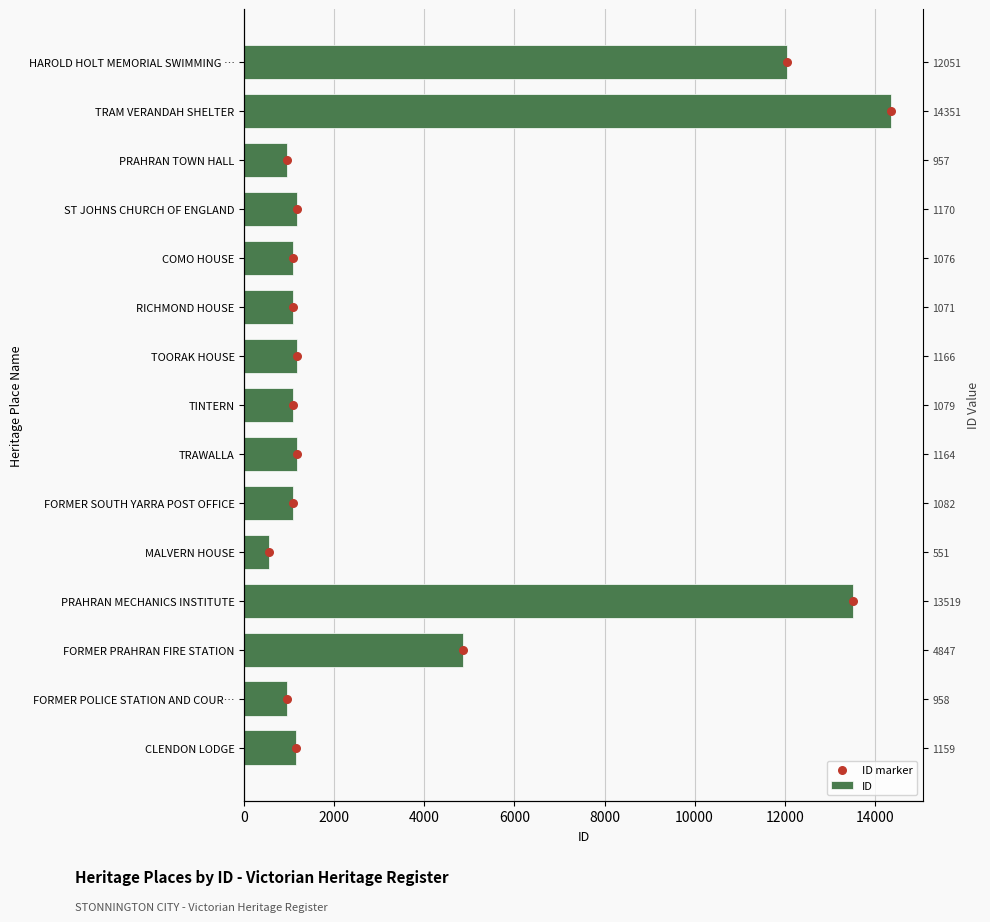

Which series contains the lowest Y value?

ID marker